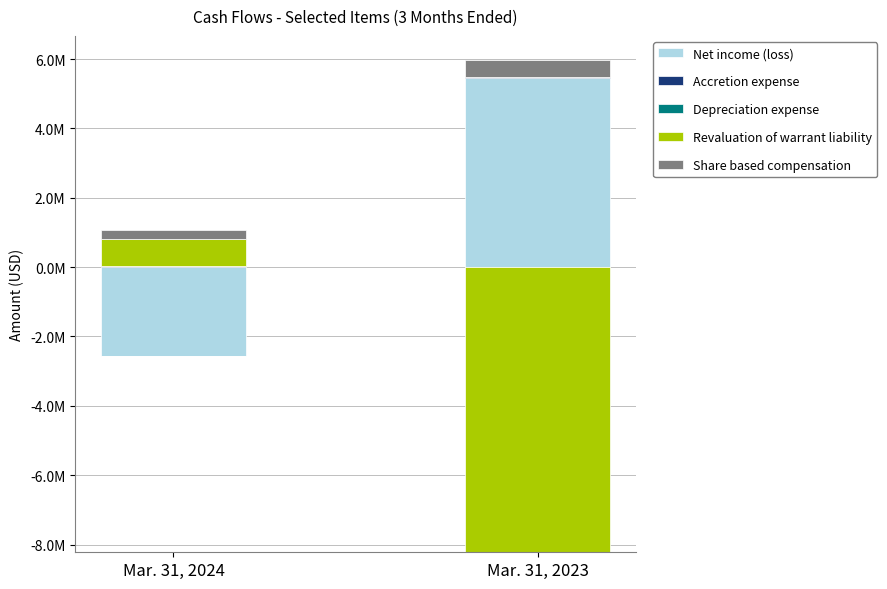

What are all the series names shown in the legend?

Net income (loss), Accretion expense, Depreciation expense, Revaluation of warrant liability, Share based compensation